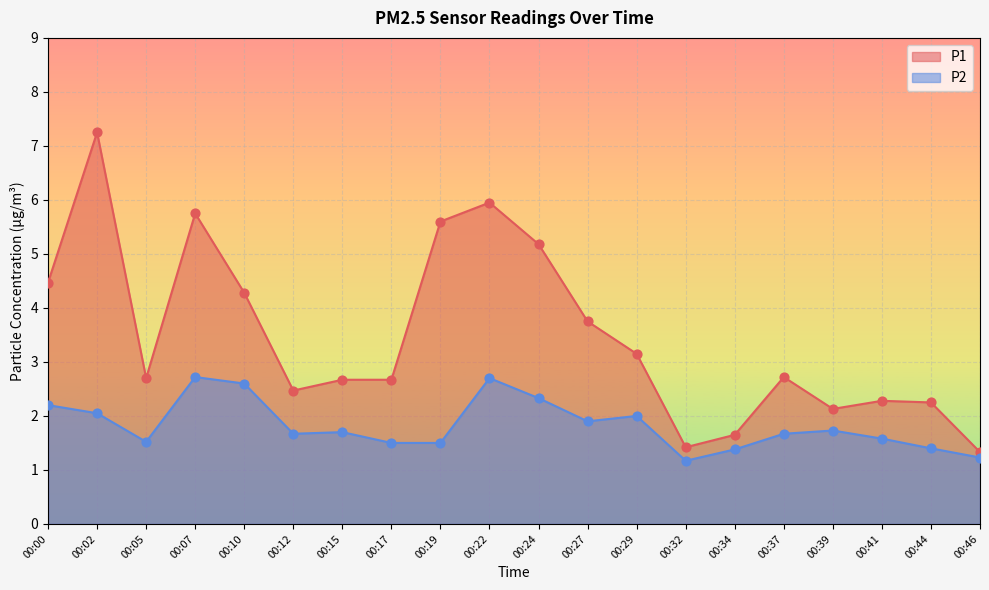

At how many categories does at least one series exceed 2?

17